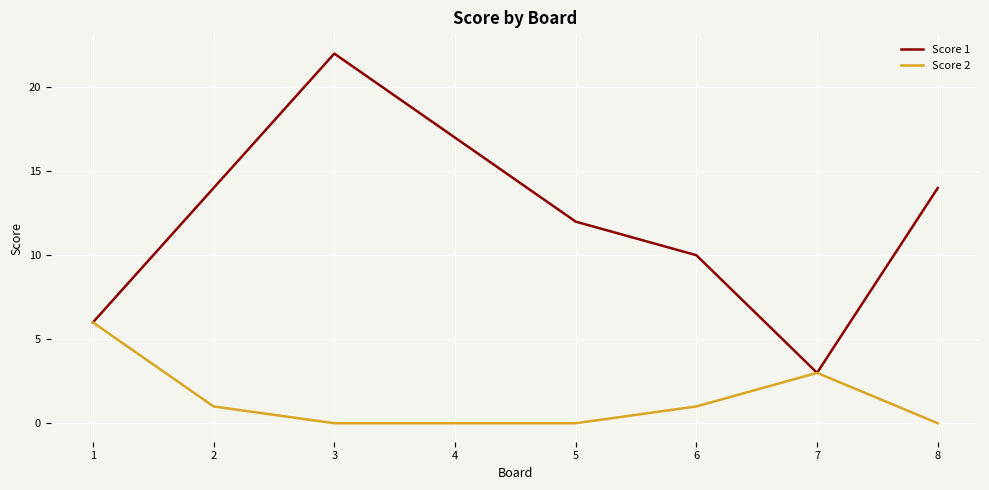

What is the average value of the Score 2 series?

1